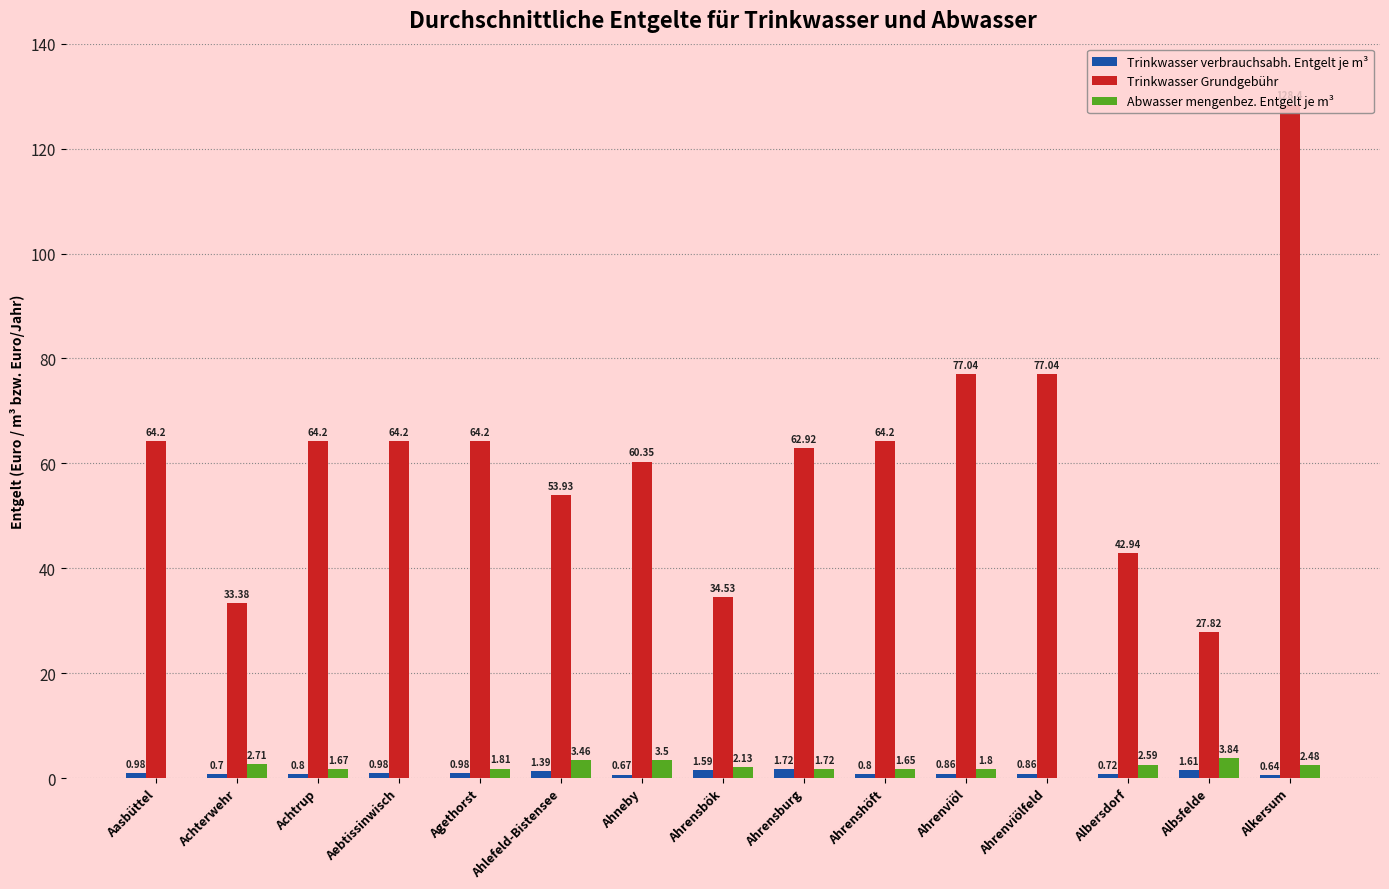

At which category does the chart reach its peak across all series?

Alkersum